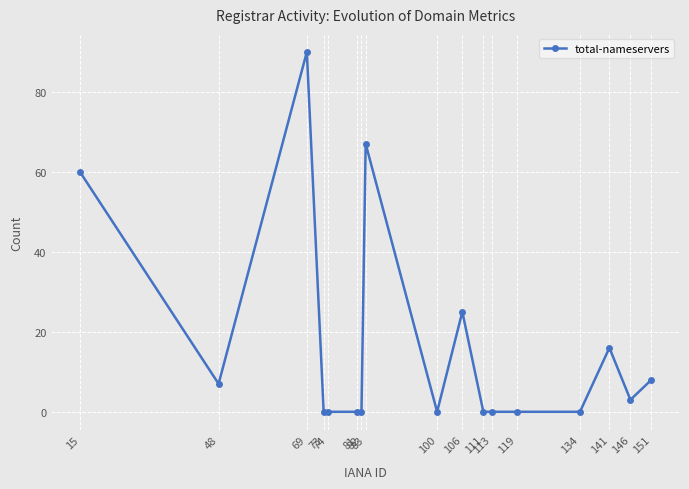

Where is the data nearest to the value 45?

15